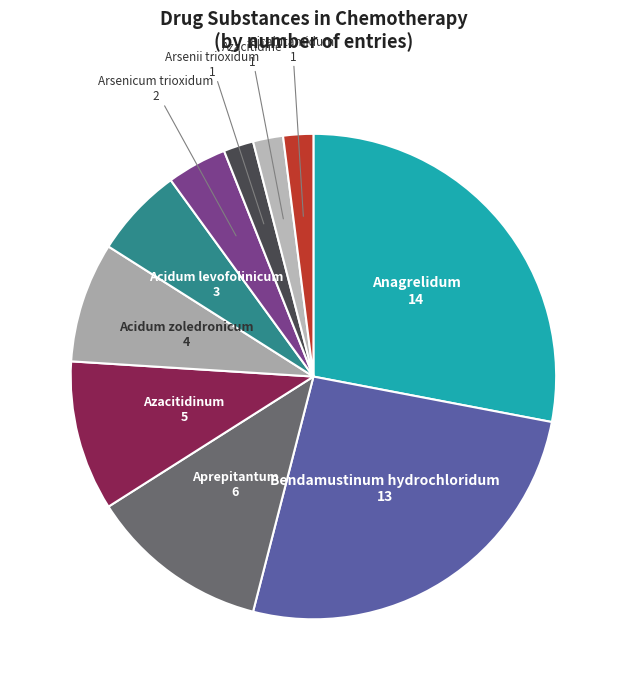

Approximately how many times larger is the value at Arsenicum trioxidum compared to Azacitidinum?

0.4